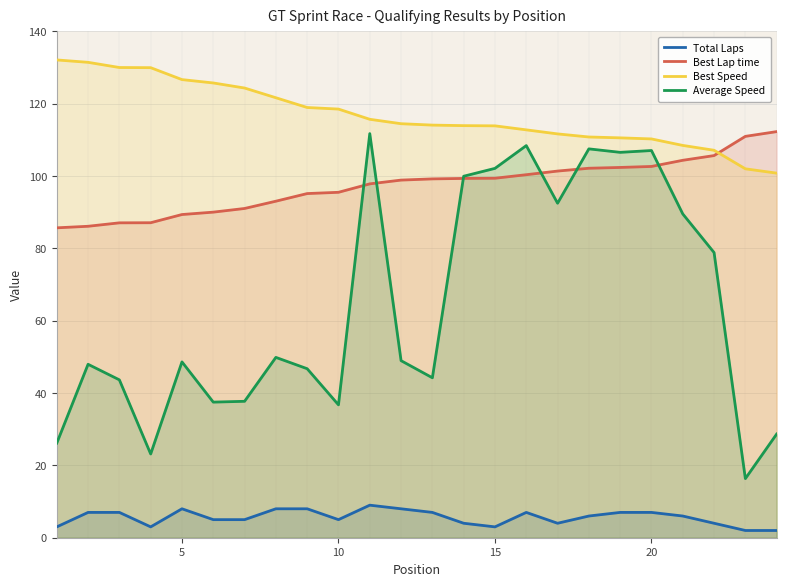

Rank the series by their average value, from lowest to highest.

Total Laps, Average Speed, Best Lap time, Best Speed